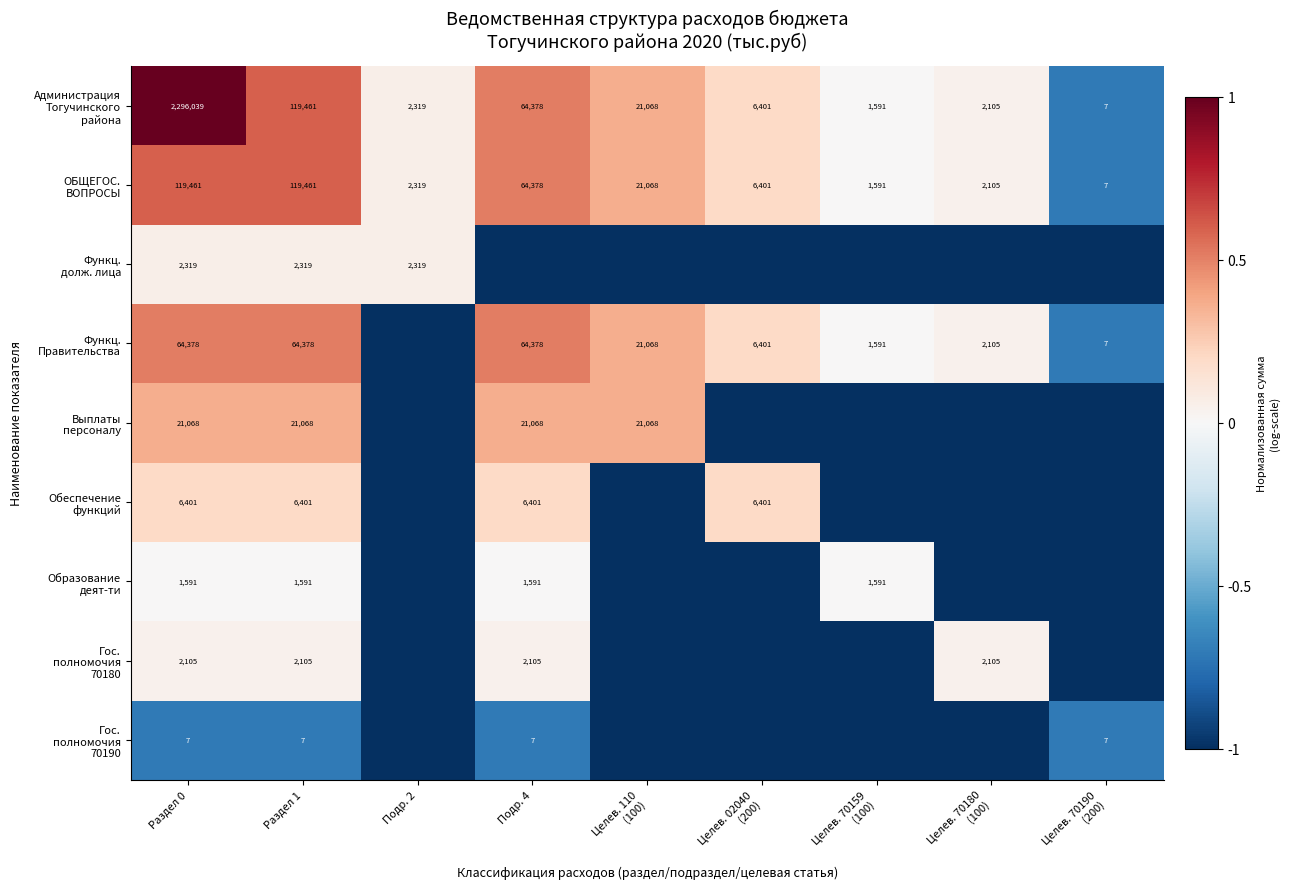

What is the difference between the highest and lowest values at Раздел 0?

2296032